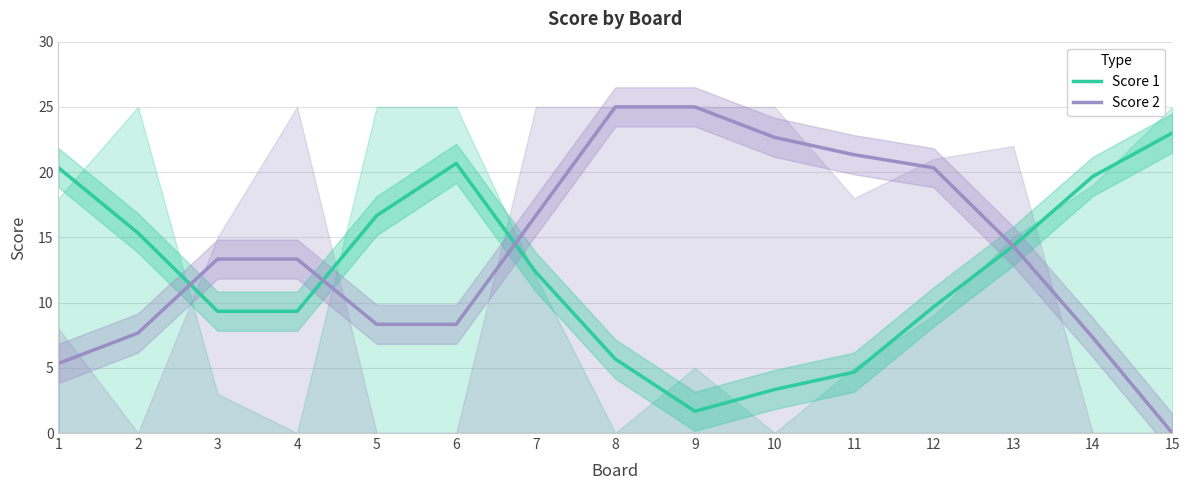

The Score 1 series shows 35.5 at 6. True or false?

False